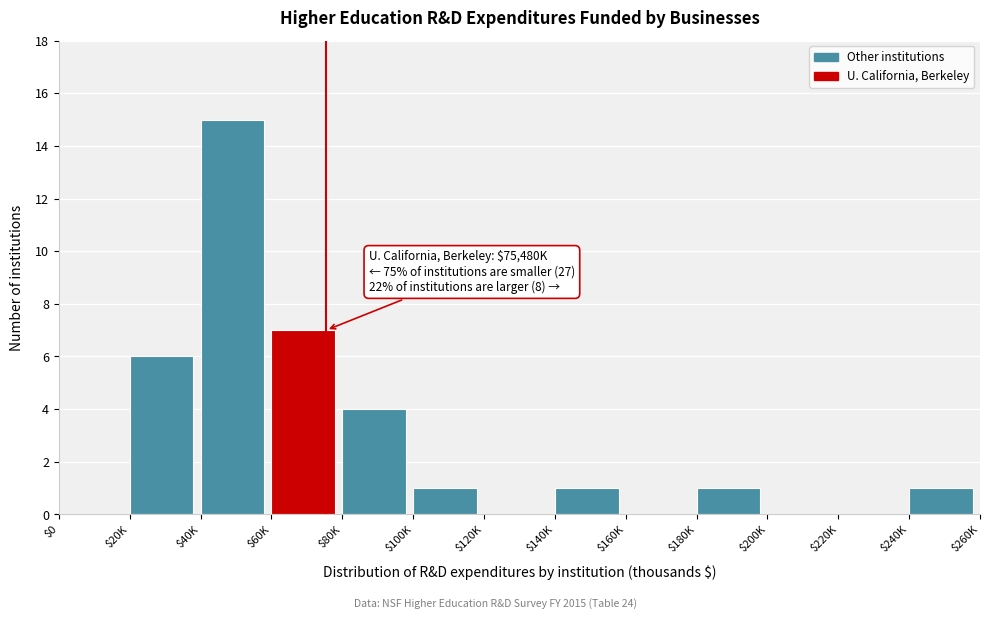

True or false: the data shows 1 at $140K.

True